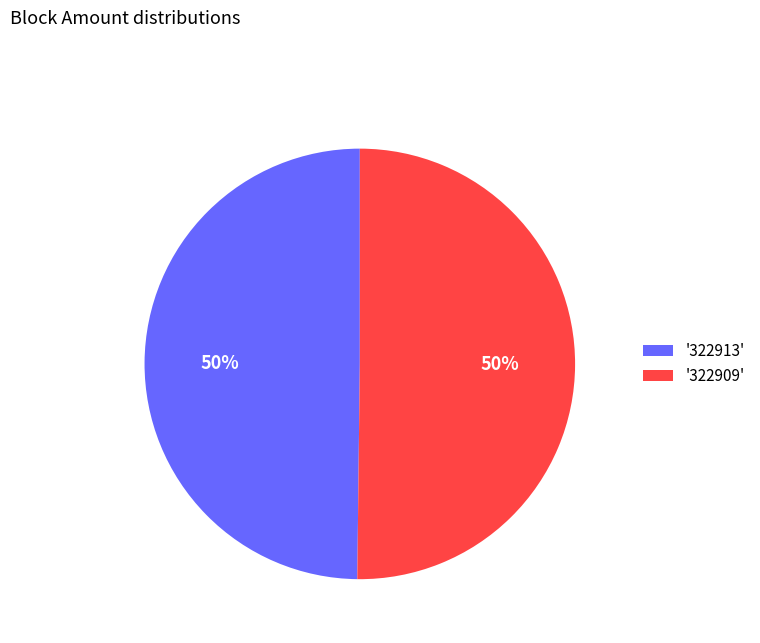

What is the ratio of the value at '322913' to the value at '322909'?

1.0